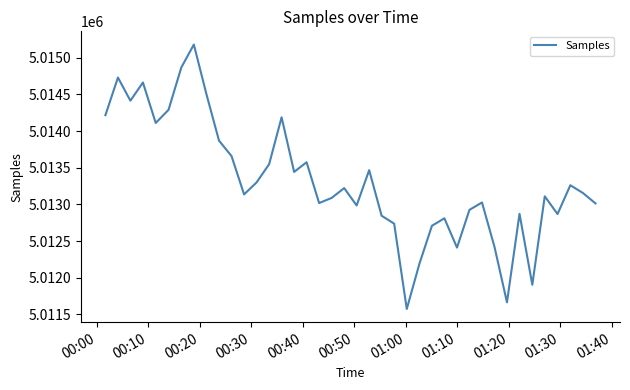

What is the minimum value shown in the chart?

5011573